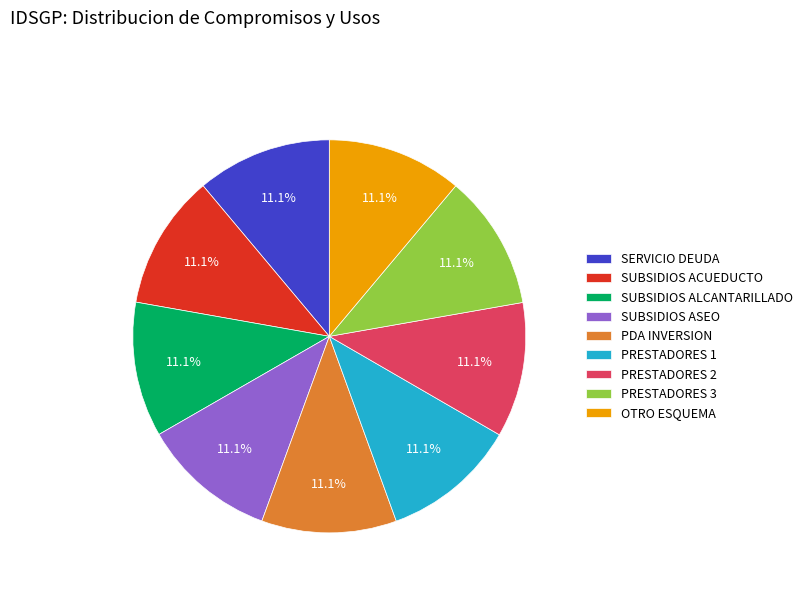

What is the ratio of the value at SUBSIDIOS ALCANTARILLADO to the value at PRESTADORES 2?

1.0